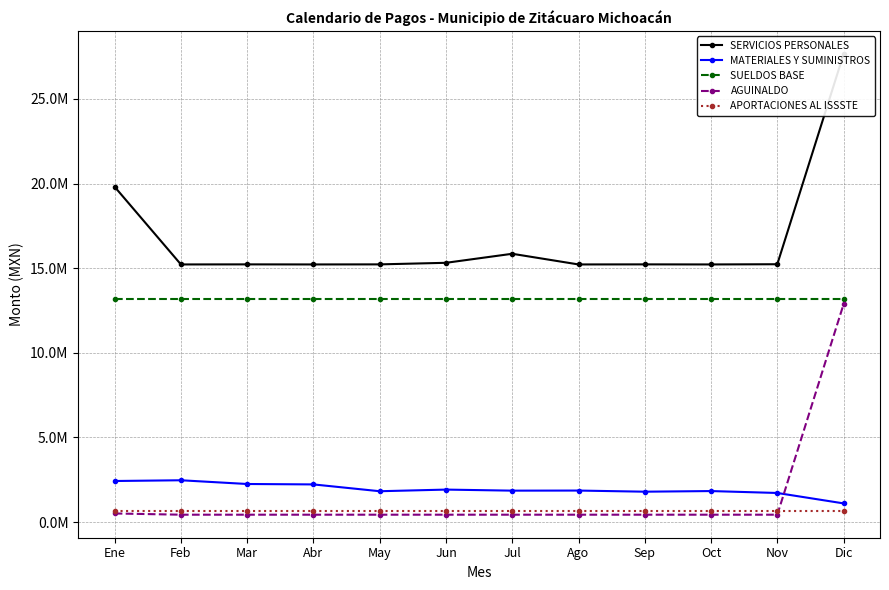

What is the sum of the SERVICIOS PERSONALES values at Sep and Jun?

30537641.9